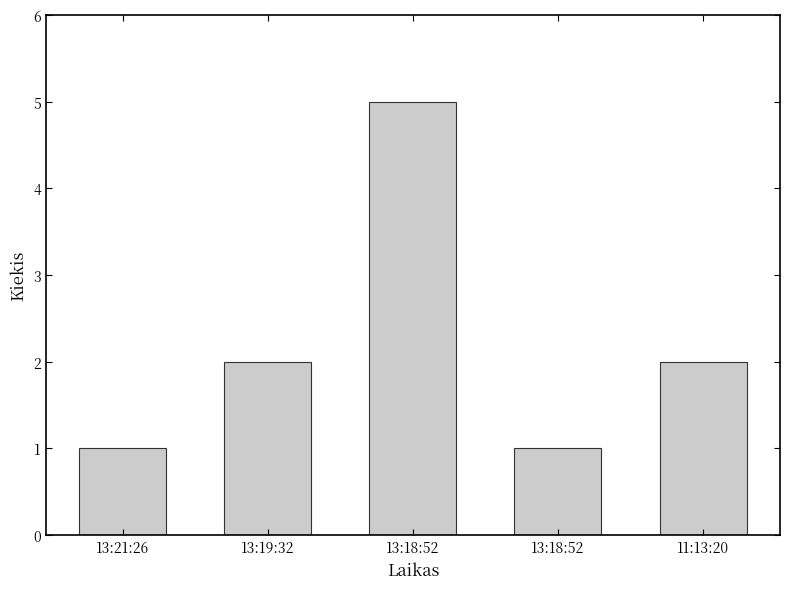

Does the chart contain any negative values?

No